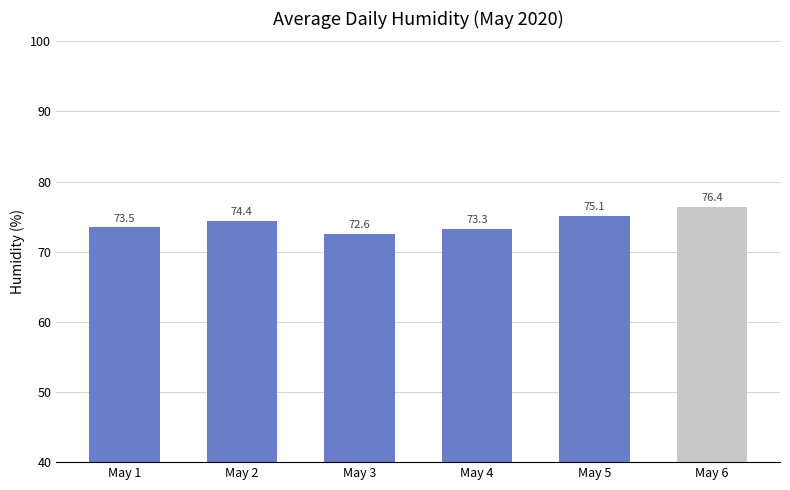

The chart shows a value of 76.4 at May 6. True or false?

True